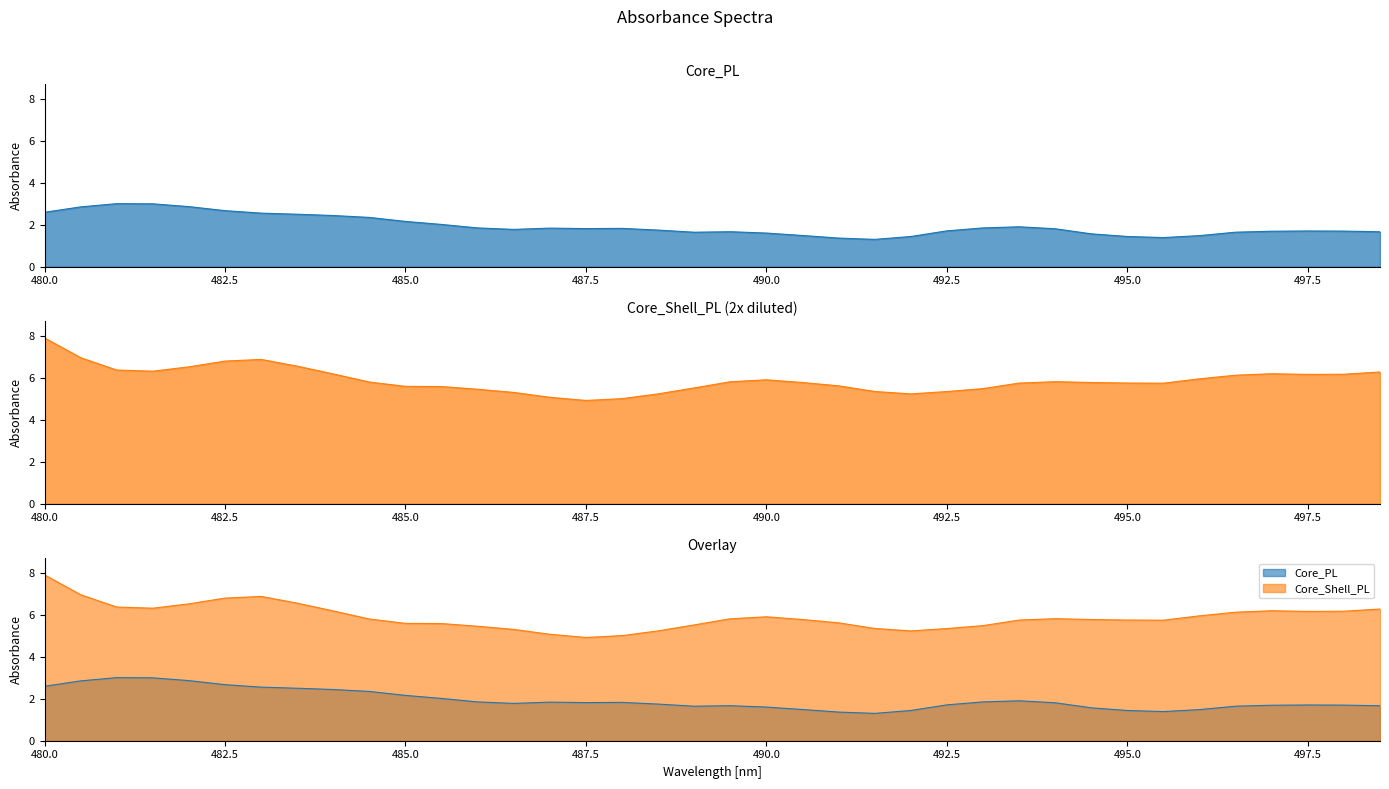

Which series changed the most between 495.5 and 497?

Core_Shell_PL